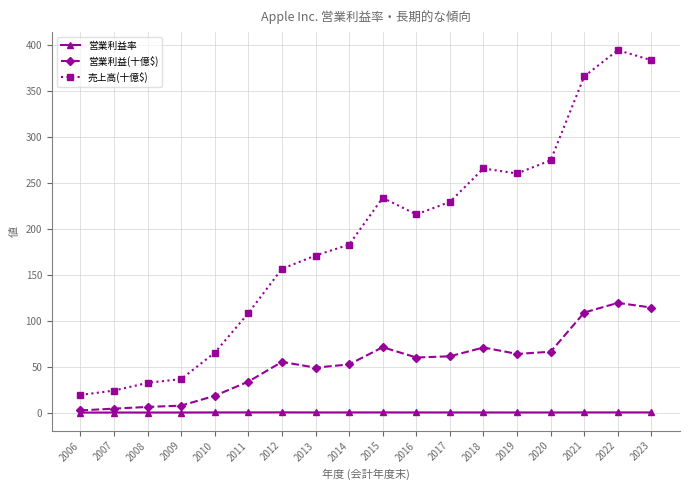

In 売上高(十億$), how many points are lower than both neighbors (excluding endpoints)?

2